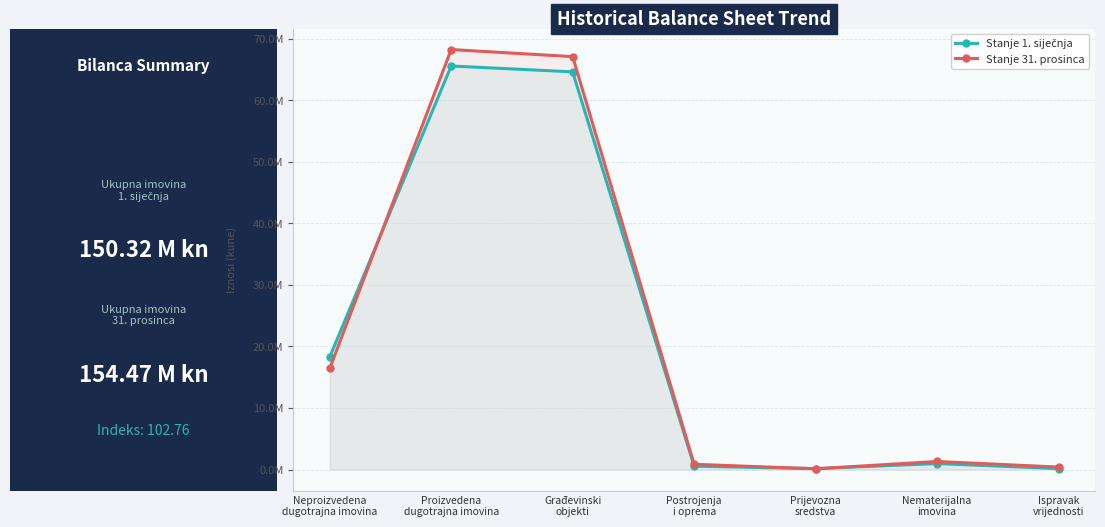

How many values in the Stanje 1. siječnja series exceed 971125?

3